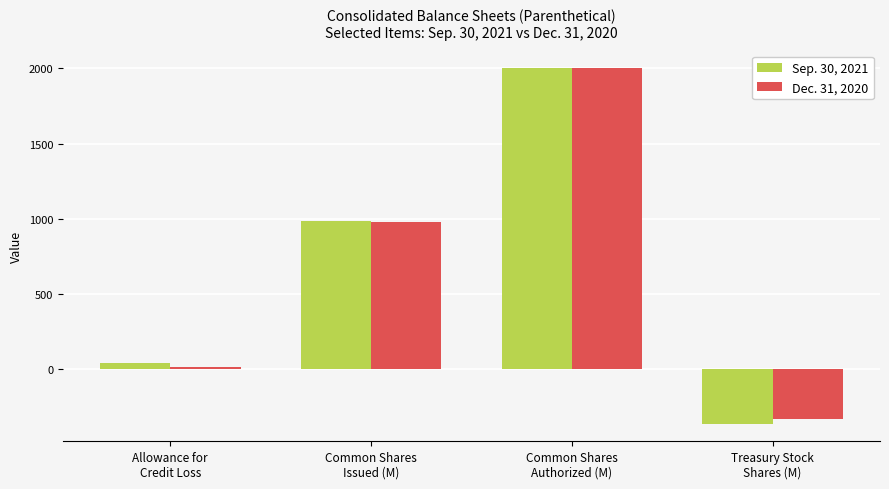

What position from the left is Common Shares
Issued (M)?

2